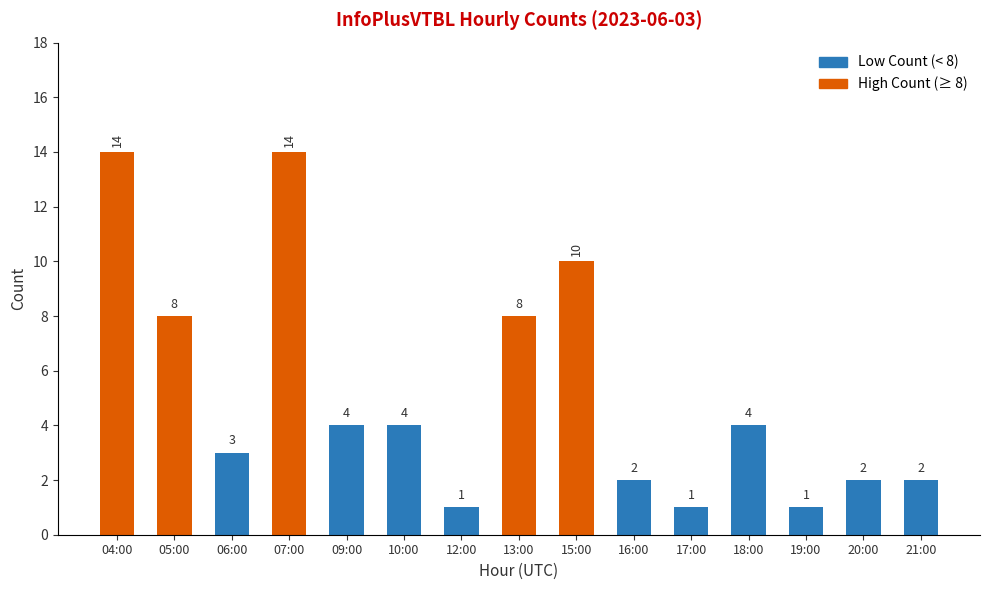

How many data points are less than 4?

7